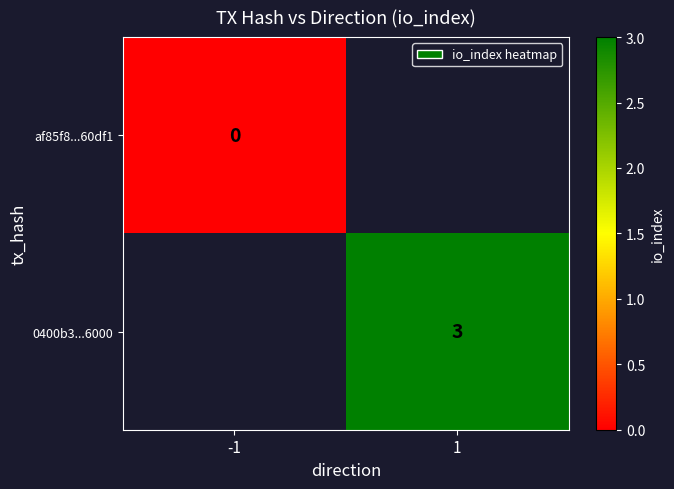

The 0400b3...6000 series shows 3 at 1. True or false?

True